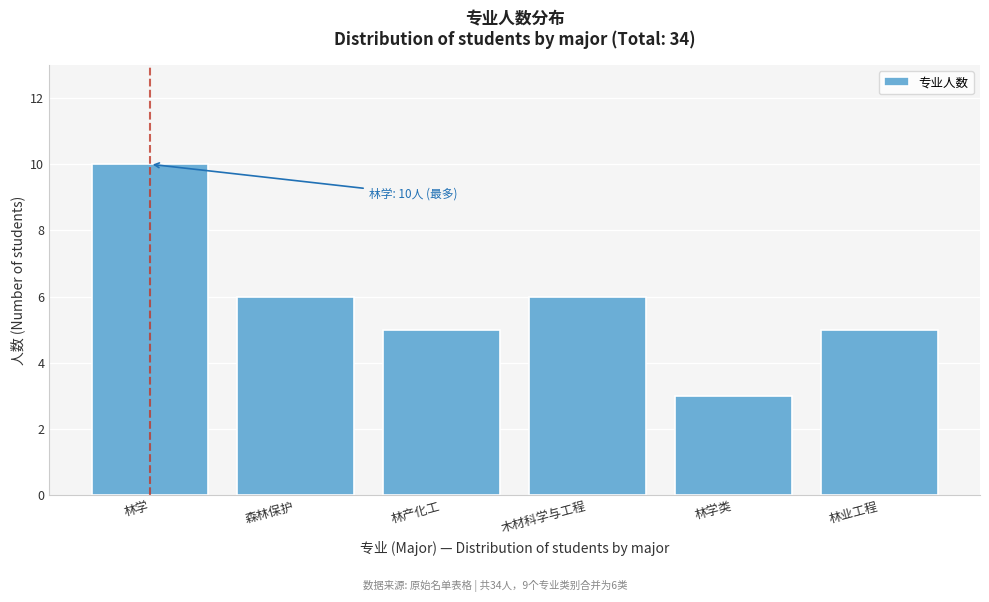

Reading right to left, list all the values displayed in this chart.

5	3	6	5	6	10